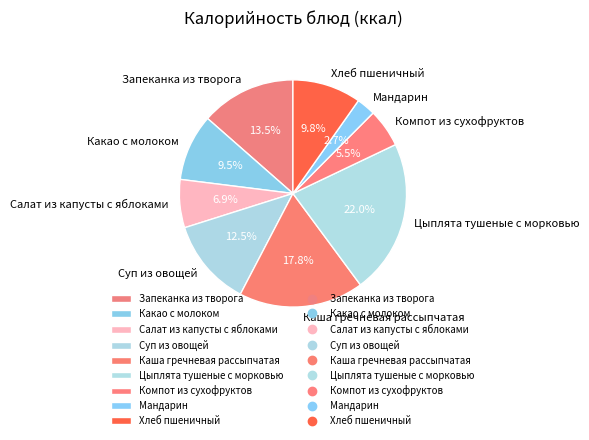

How many slices are in this pie chart?

9